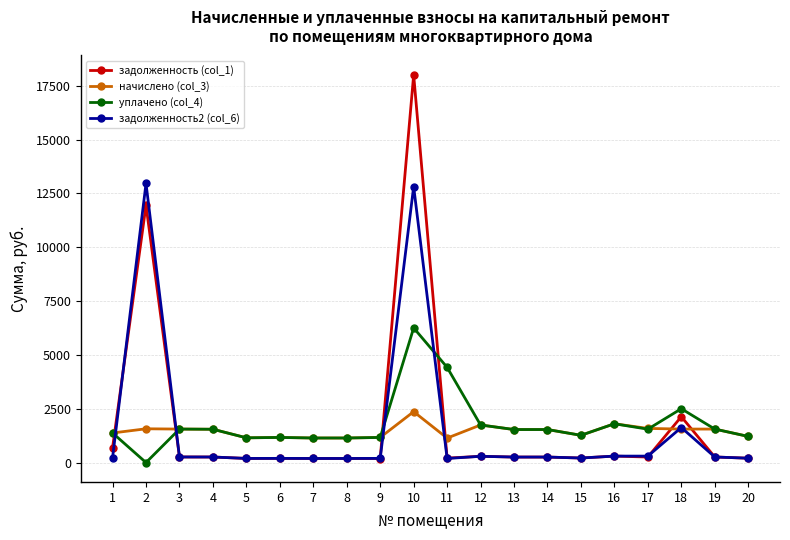

At which category is the sum across all series the highest?

10